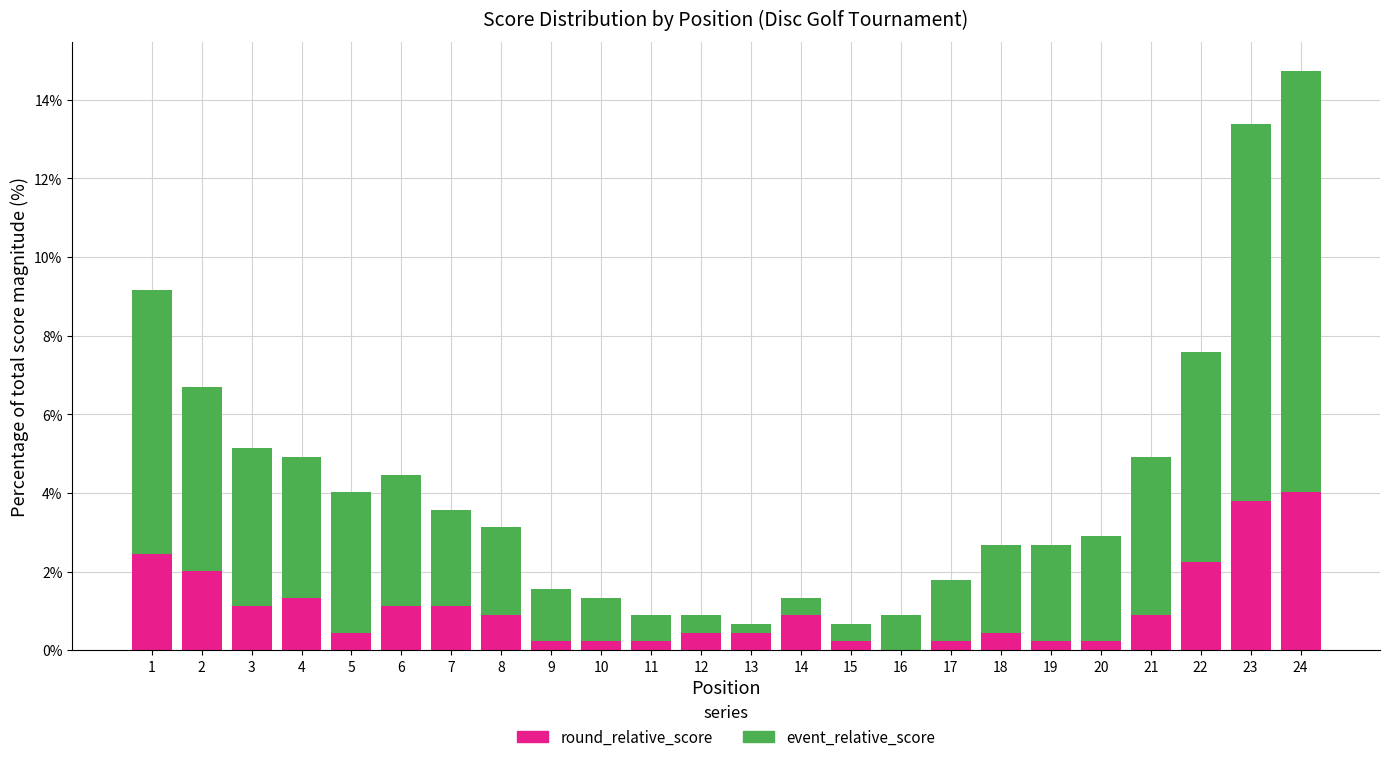

Is it true that round_relative_score equals 2.5 at 1?

True